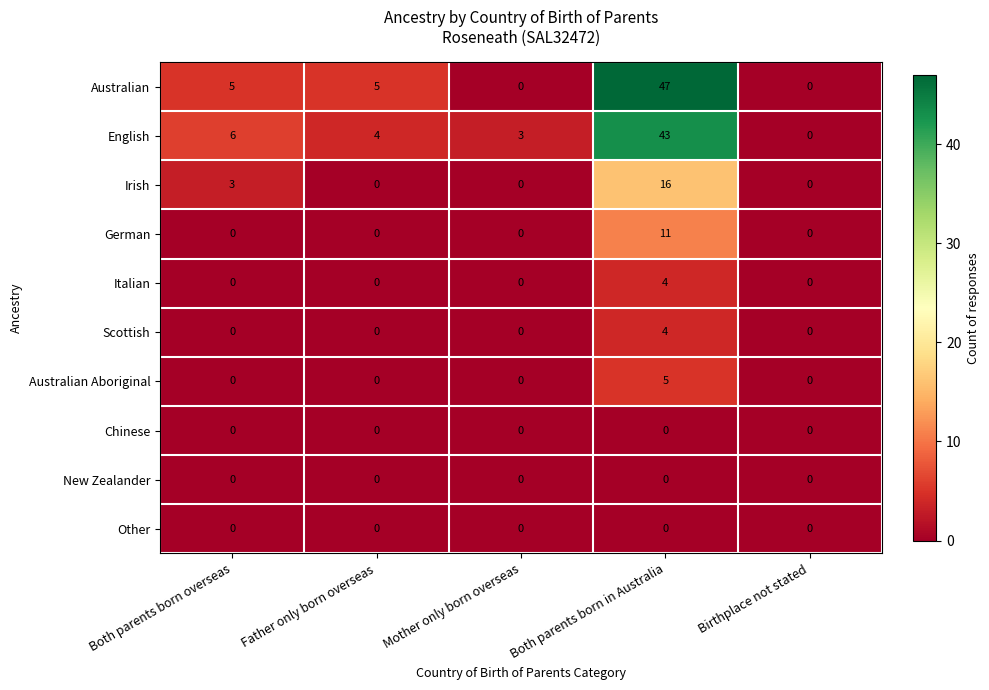

What is the total value across all series at Father only born overseas?

9